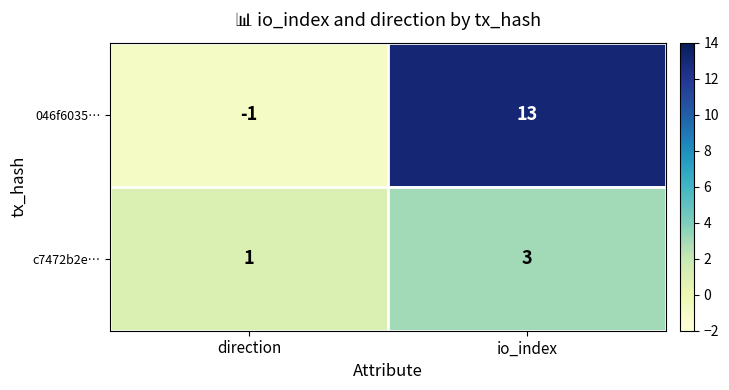

What is the difference between the maximum and minimum values in the 046f6035… series?

14